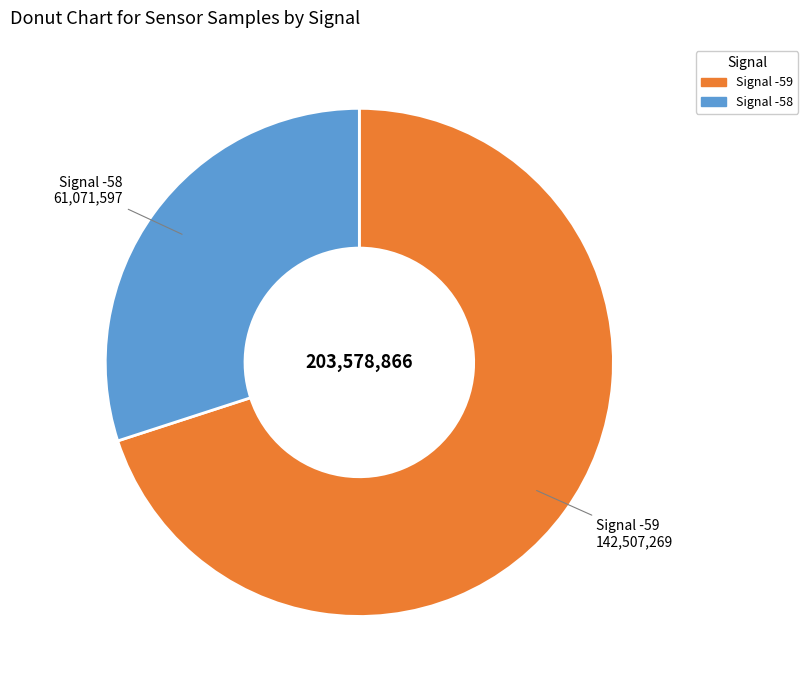

Does any single category account for the majority?

Yes